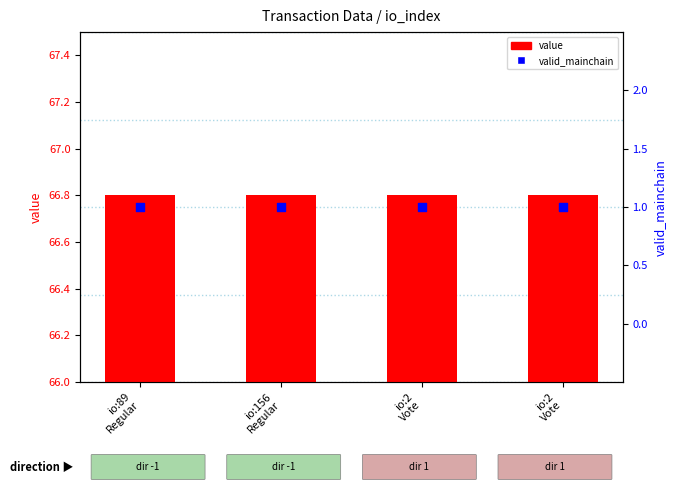

At which category is the sum across all series the highest?

io:89
Regular